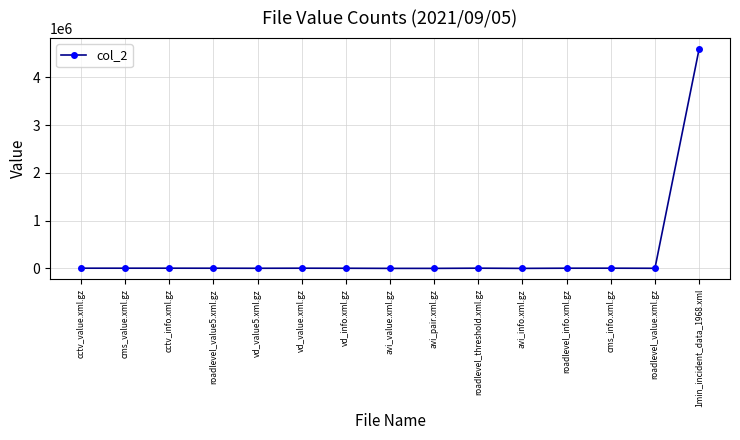

True or false: the data shows 5359 at roadlevel_info.xml.gz.

True